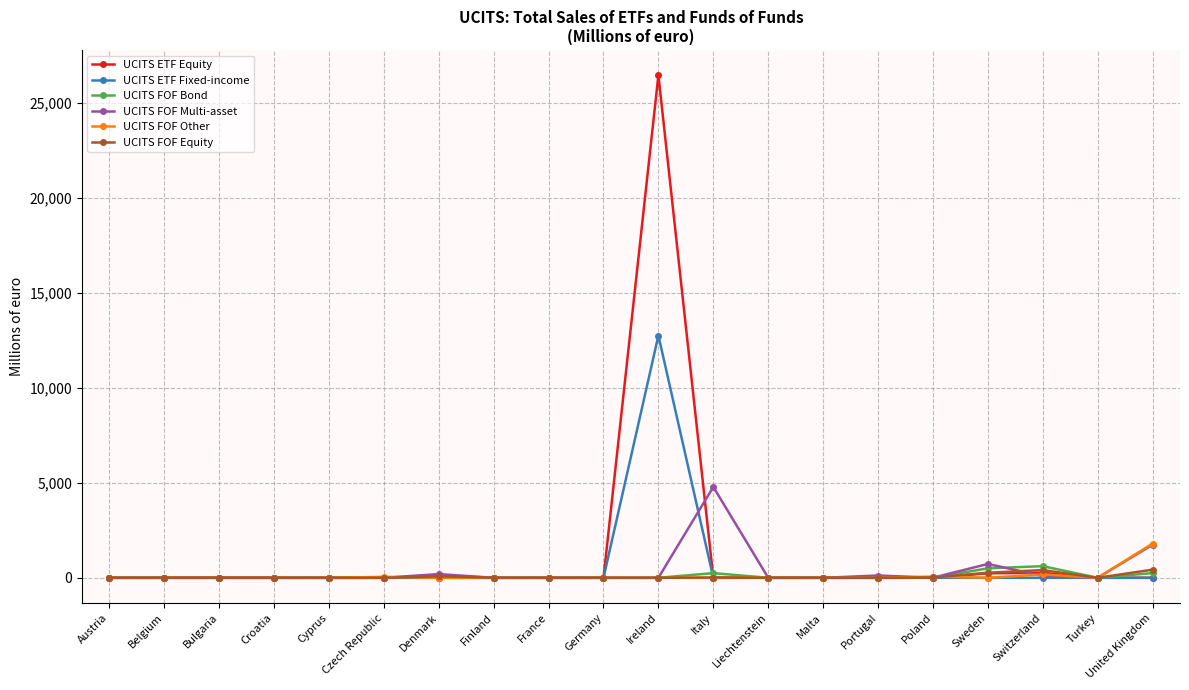

What is the sum of all UCITS ETF Equity values?

26979.5